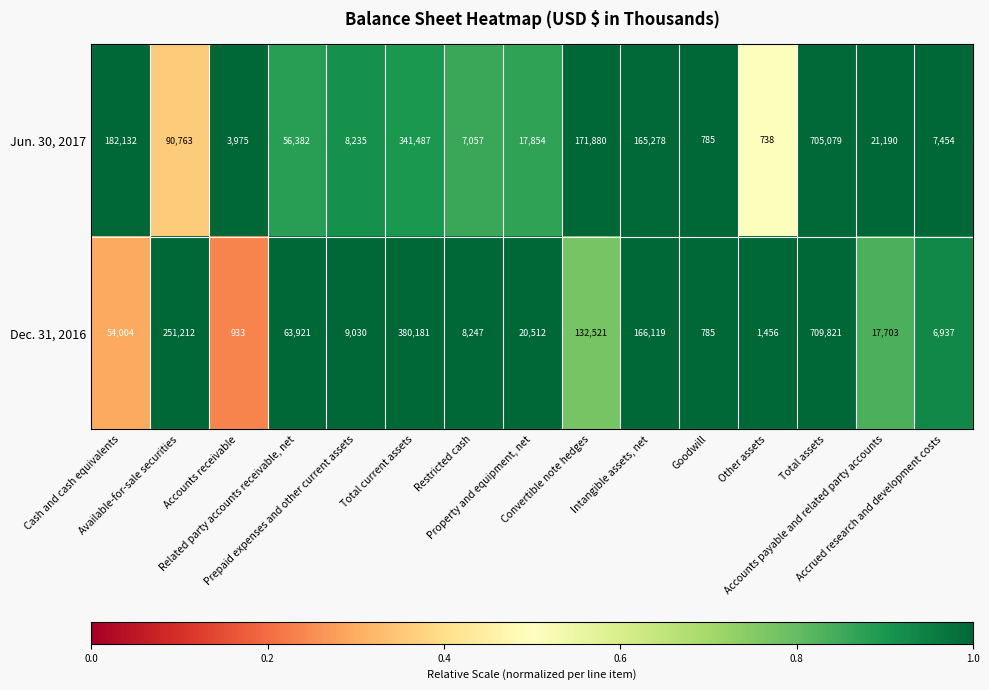

Which series changed the most between Available-for-sale securities and Property and equipment, net?

Dec. 31, 2016